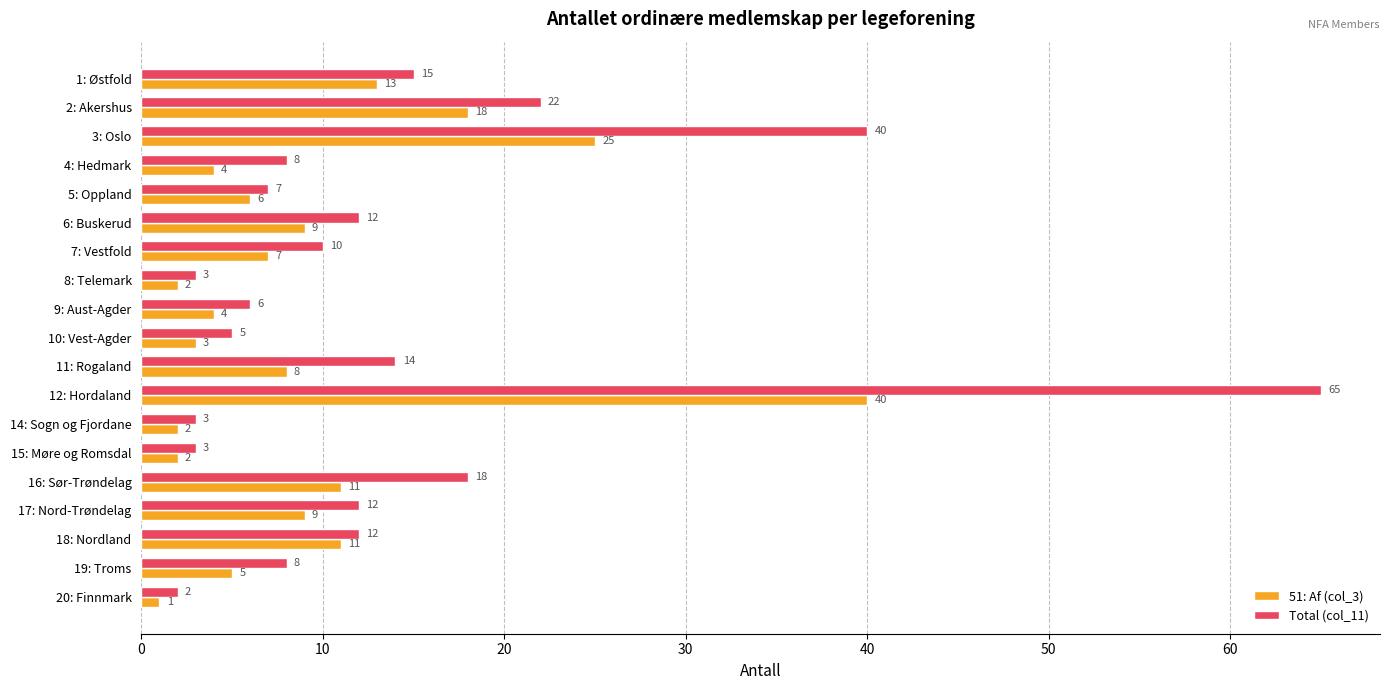

At 8: Telemark, list the series in order from smallest to largest.

51: Af (col_3), Total (col_11)